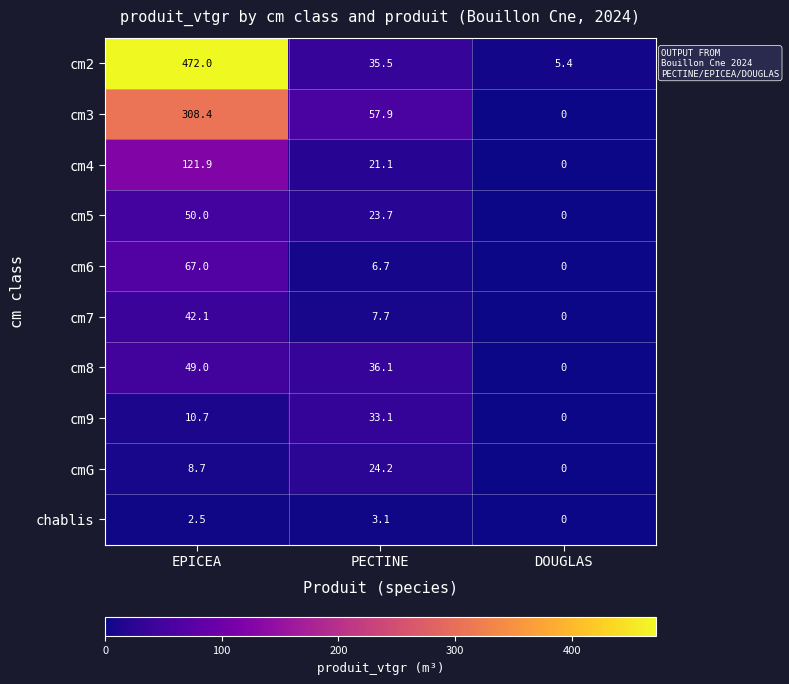

How many data points in cmG are above 8?

2